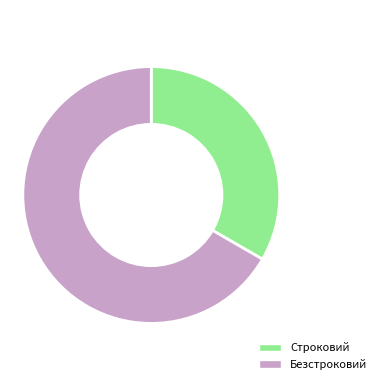

Is there a majority slice in this chart?

Yes